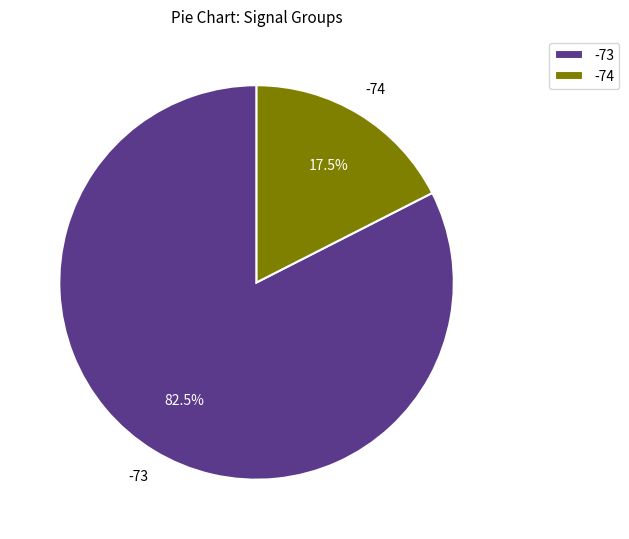

Do -74 and -73 together represent more than half of the pie?

Yes